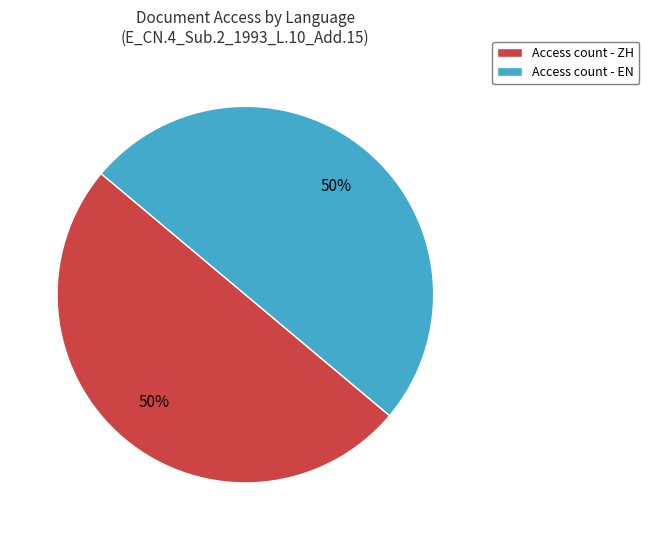

To the nearest percent, what is the average slice percentage?

50%